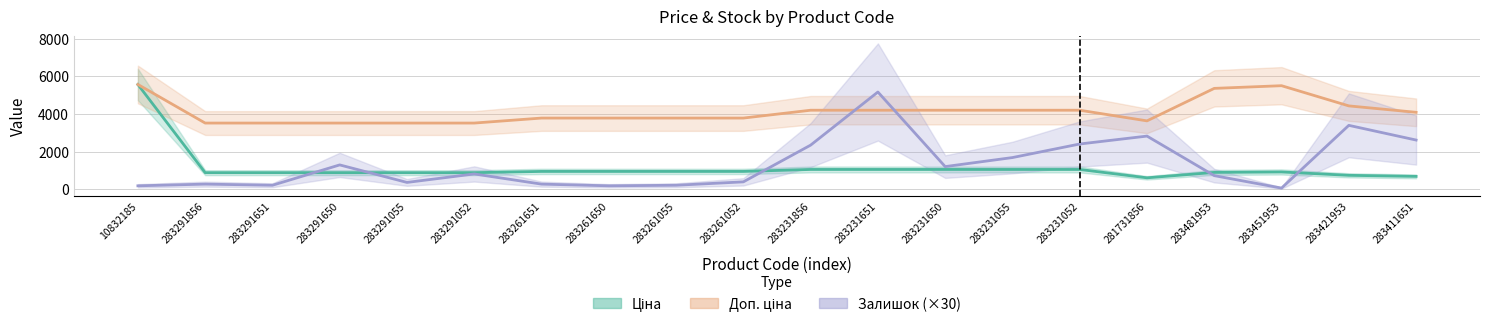

What is the average value of the Залишок (×30) series?

1327.5